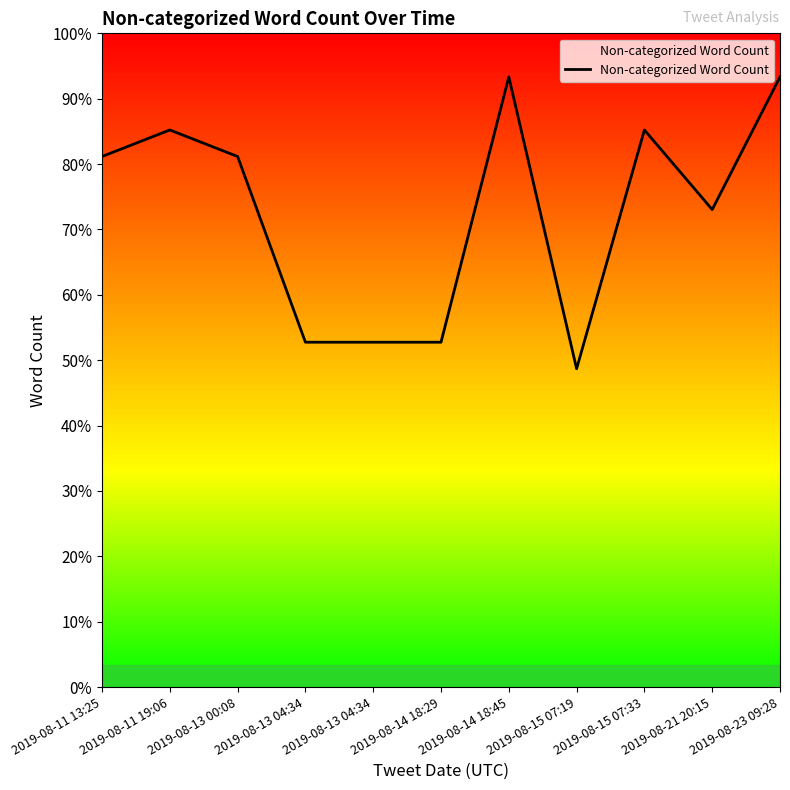

Does the chart display data point markers on the line(s)?

No